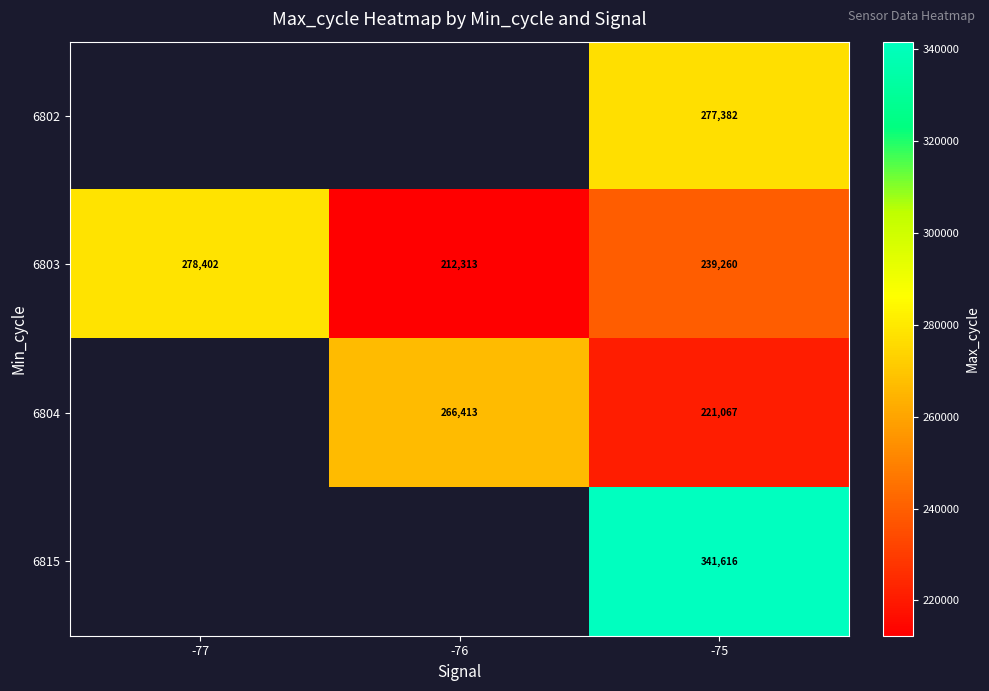

Rank the categories by 6803 value from lowest to highest.

-76, -75, -77